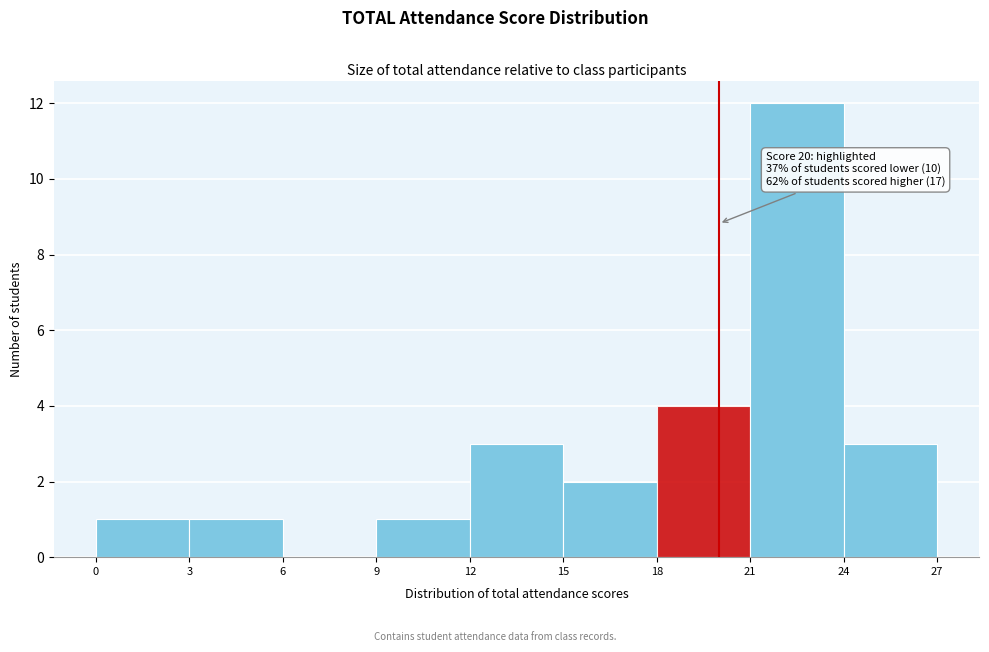

Over which range of the x-axis is the bar tallest?

21 to 24